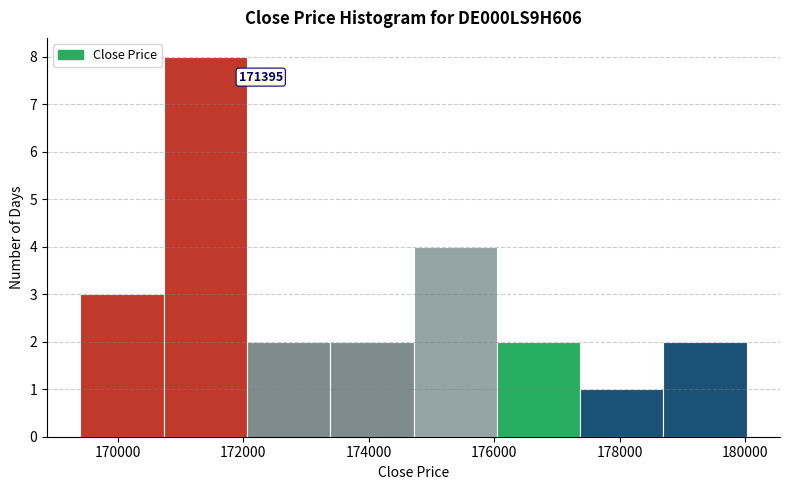

Over which range of the x-axis is the bar tallest?

170800 to 172000